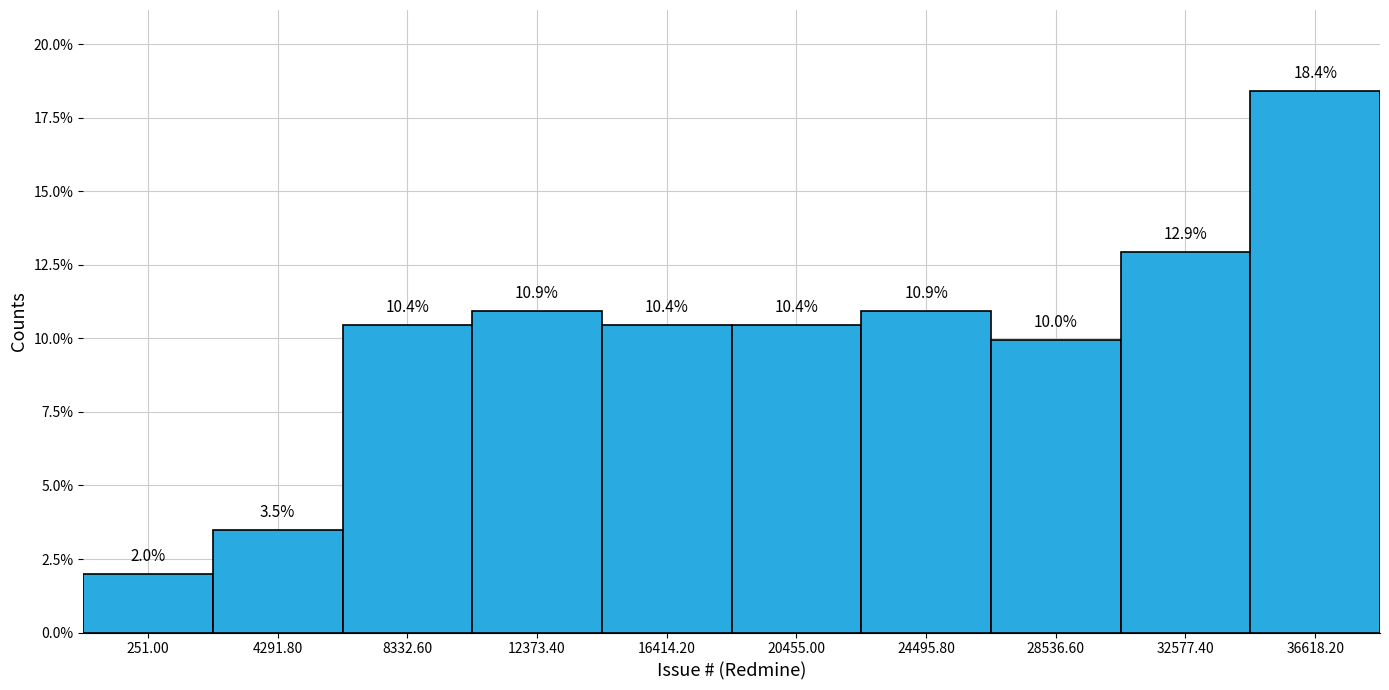

Reading left to right, what are all the values shown in this chart?

2.0	3.5	10.4	10.9	10.4	10.4	10.9	10.0	12.9	18.4